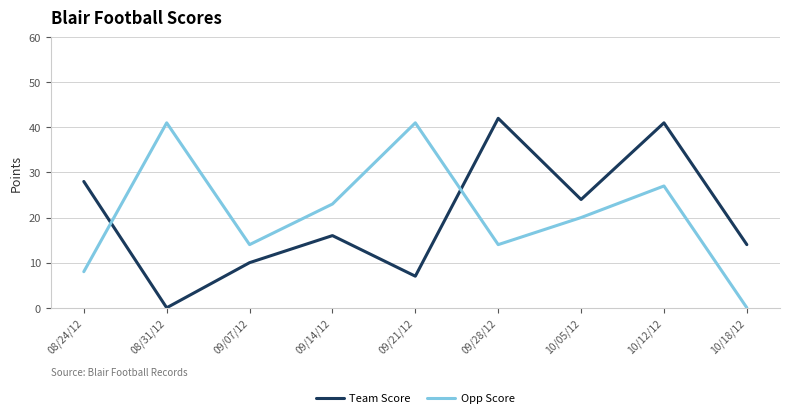

Where does the Team Score series first go above 16?

08/24/12